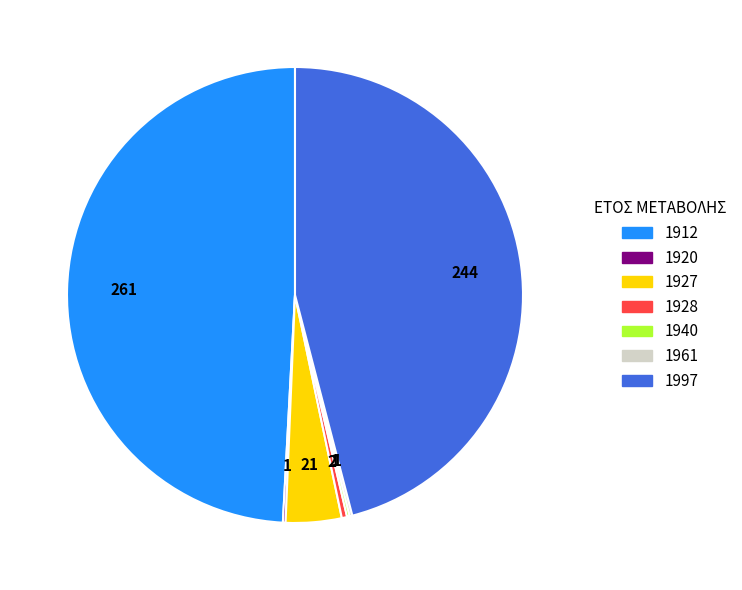

Is it true that 1997 is 38% of the pie?

False